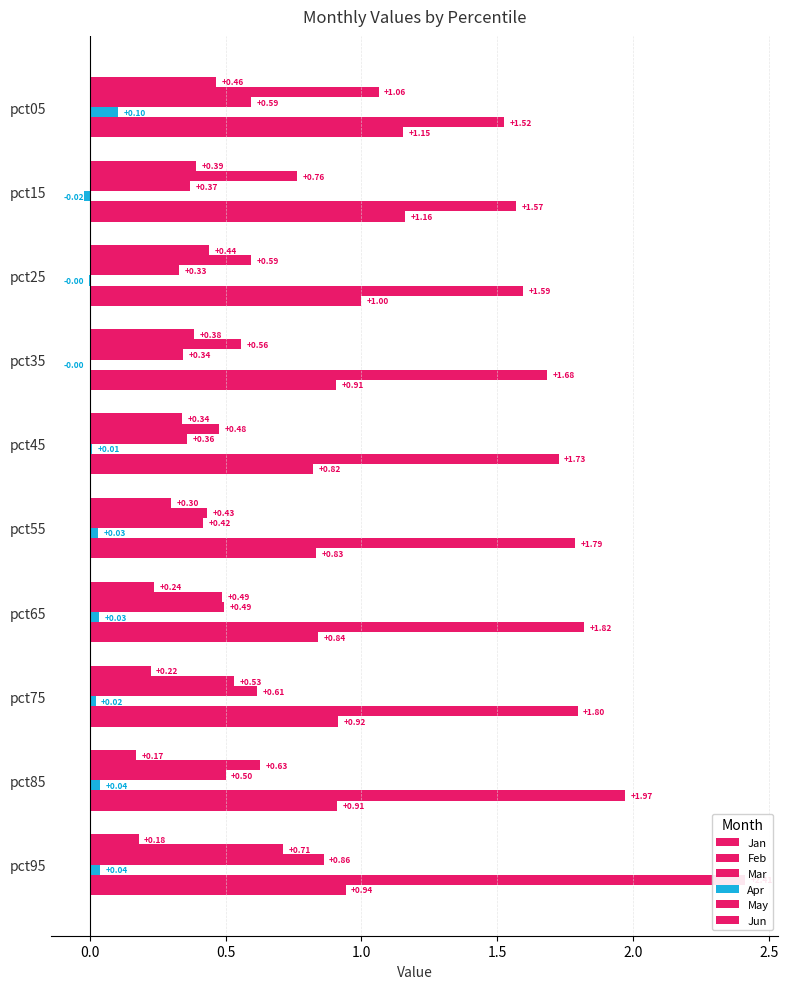

What is the difference between the maximum and minimum values in the Jun series?

0.3